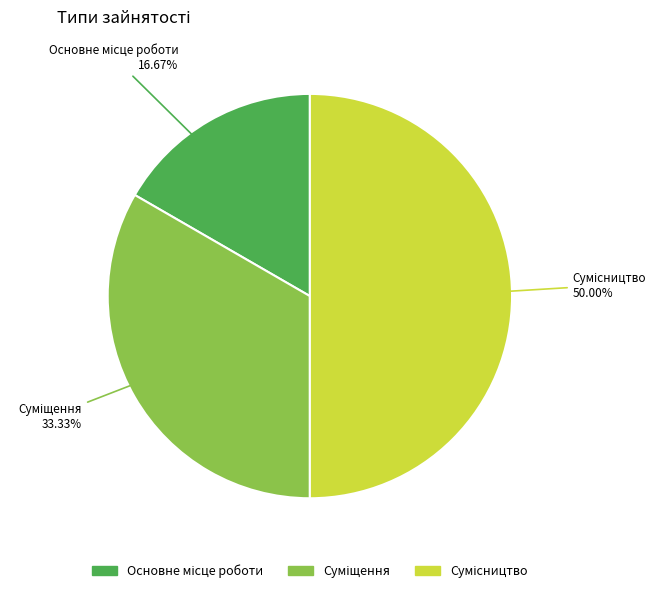

To the nearest percent, what percentage of the pie is Суміщення?

33%